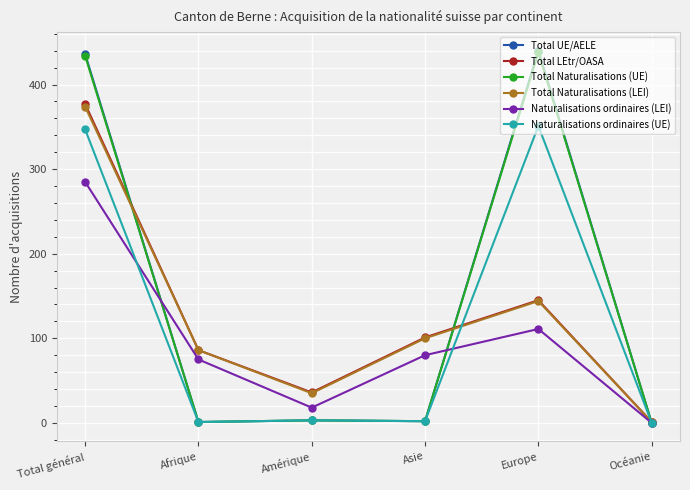

What is the label of the 4th point from the left?

Asie